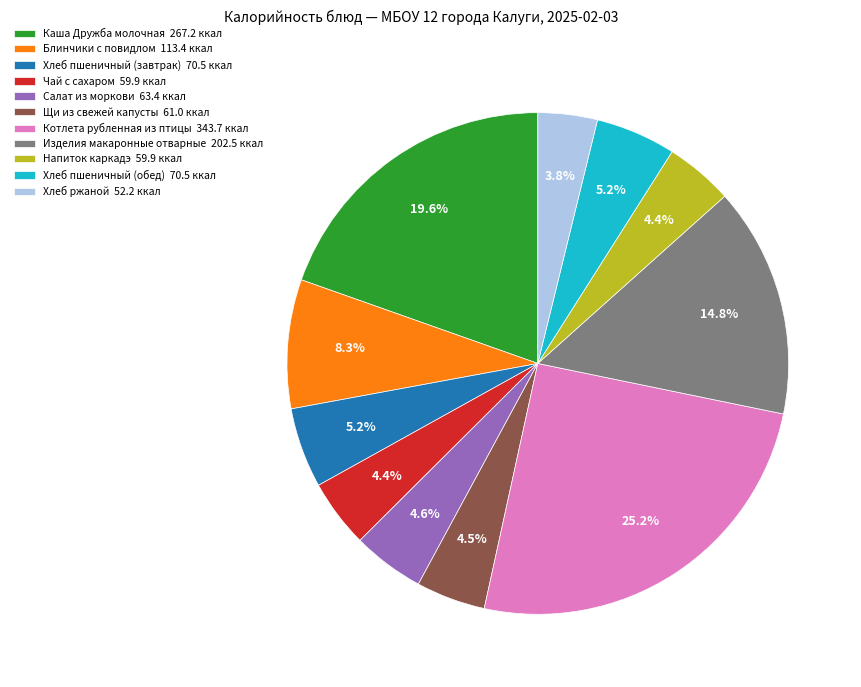

What is the total percentage of Изделия макаронные отварные and Хлеб пшеничный (обед)?

20.0%